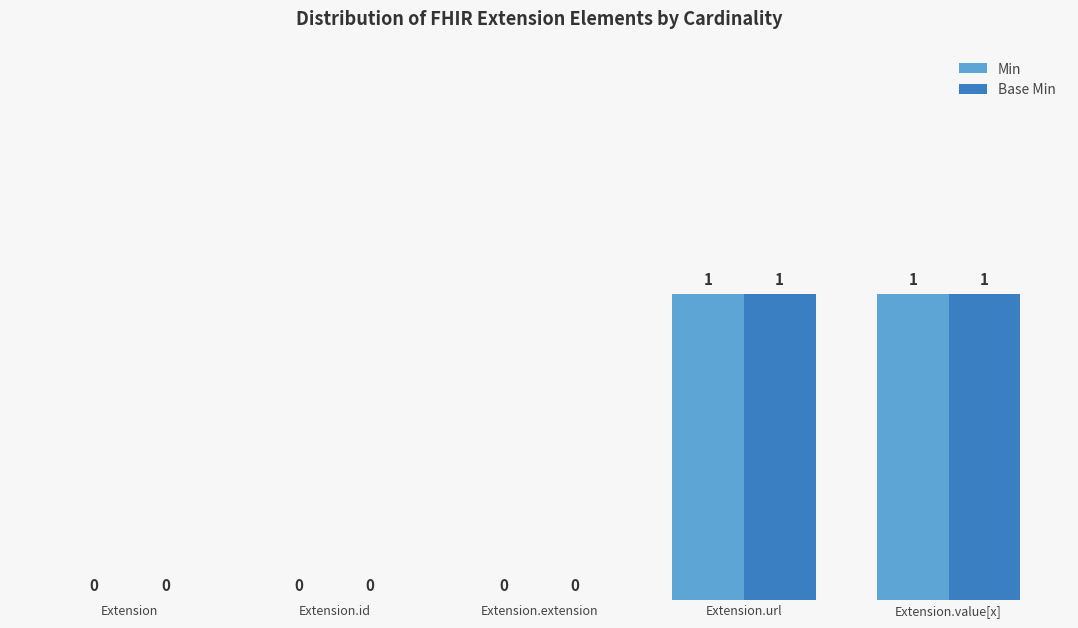

True or false: Min has a value of 1 at Extension.url.

True